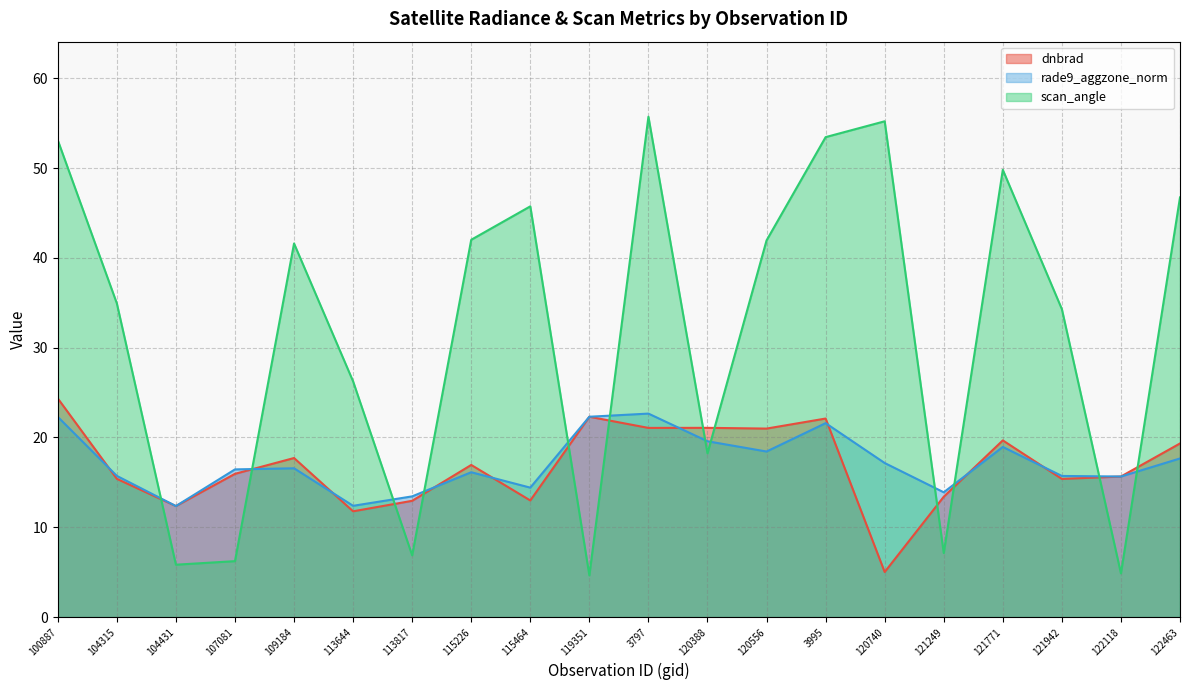

How many times do scan_angle and dnbrad cross each other?

12